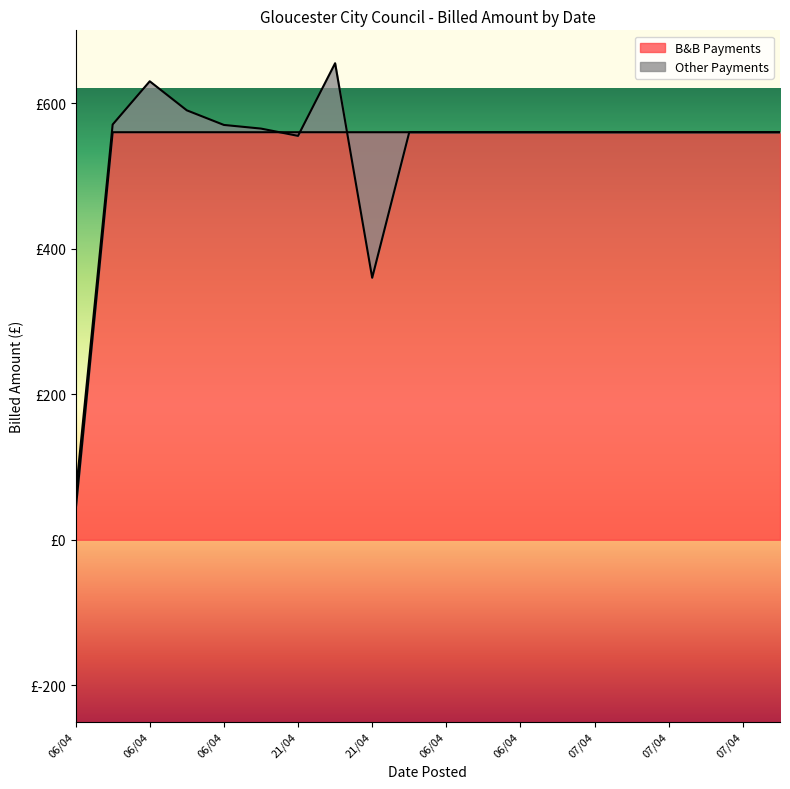

True or false: the data shows 560 at 07/04.

True